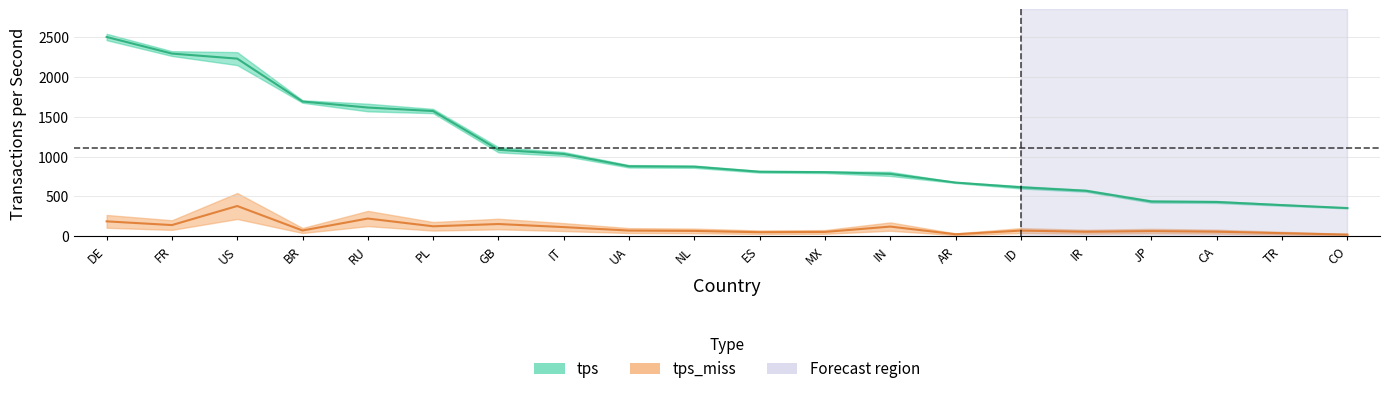

How many data points does each series have?

20